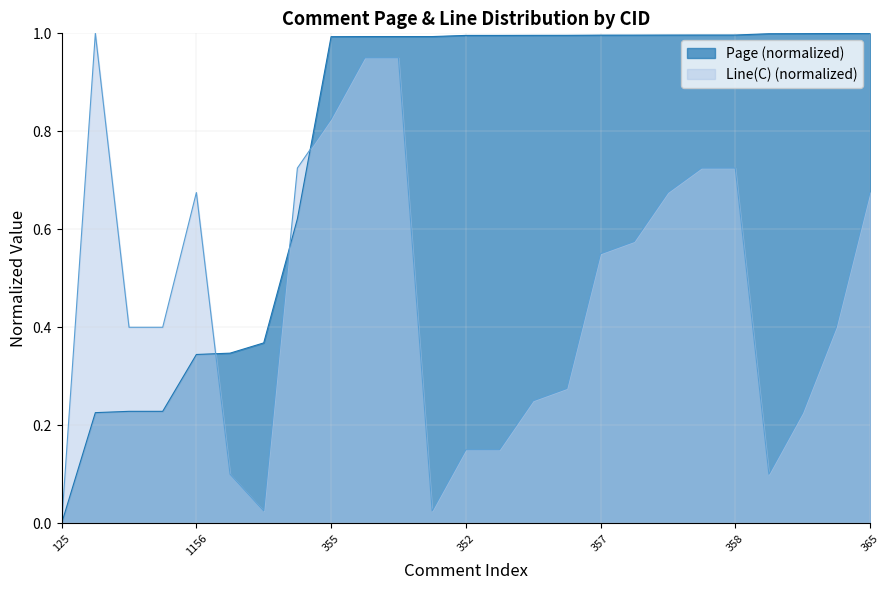

True or false: the data shows 1.6 at 357.

False